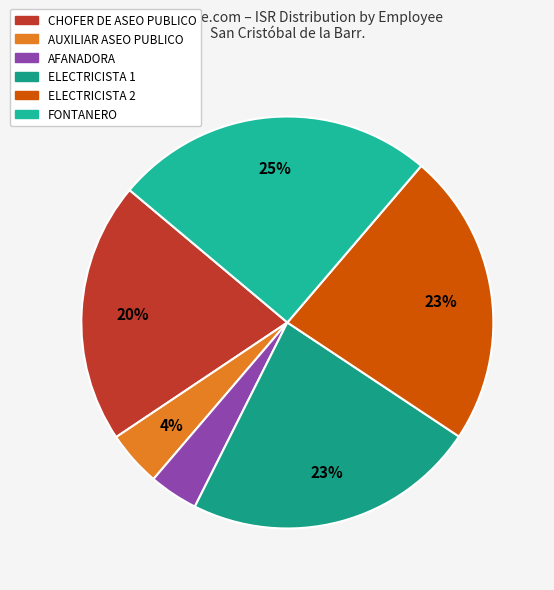

How many slices are in this pie chart?

6